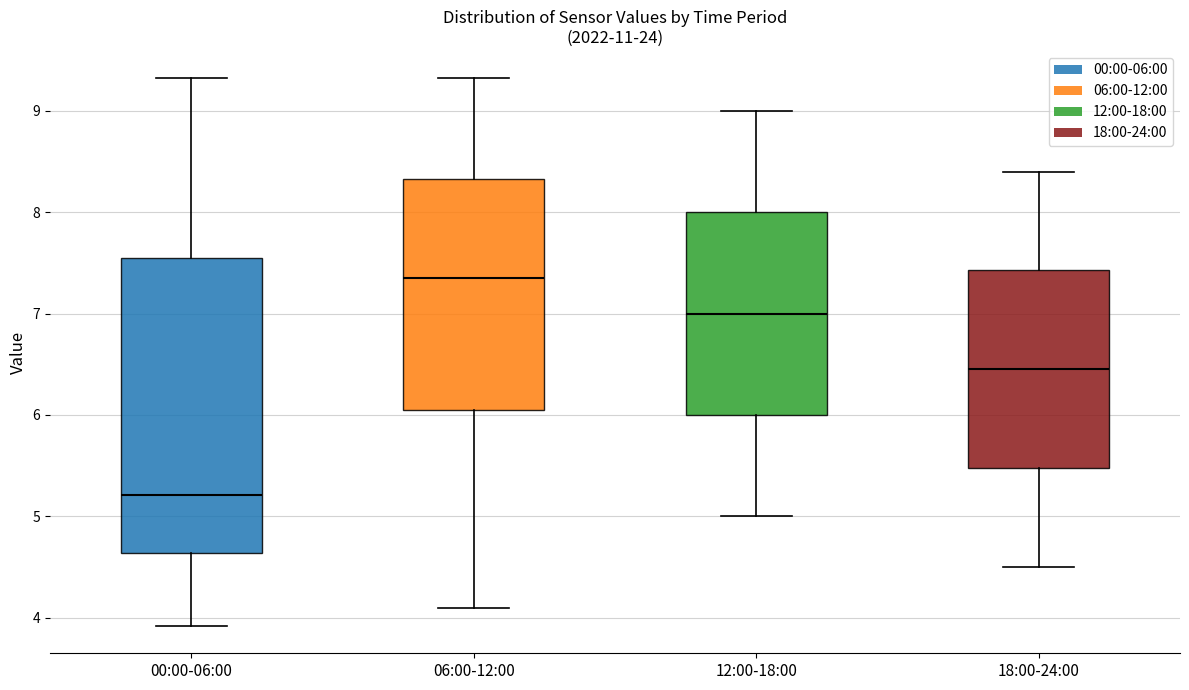

Which box has the highest median line?

06:00-12:00